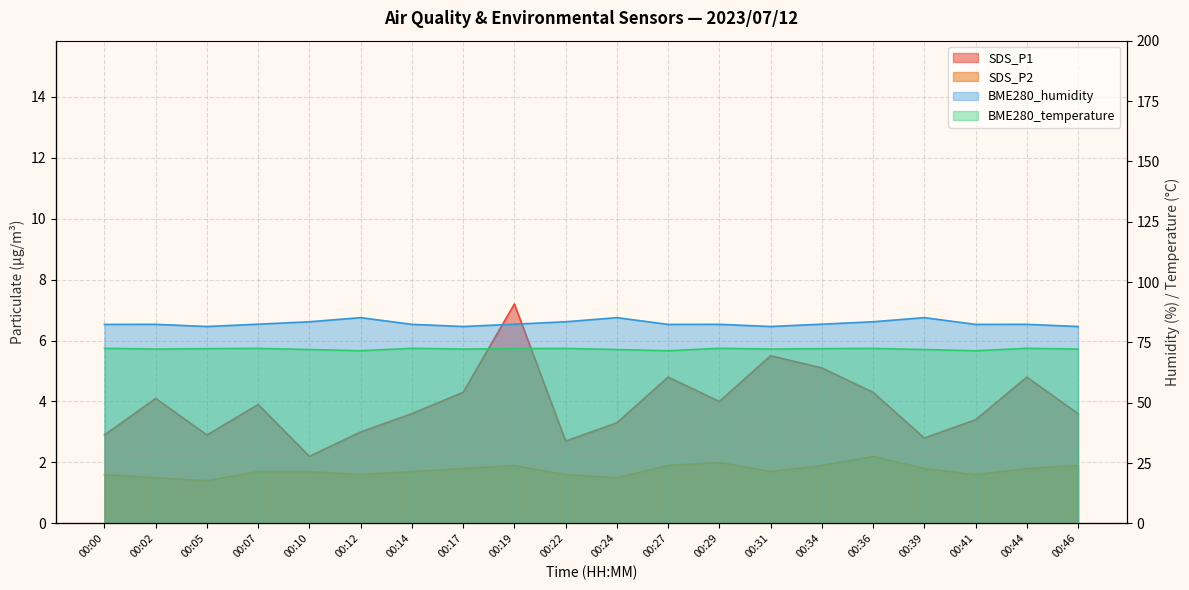

Count the number of data series in this chart.

4